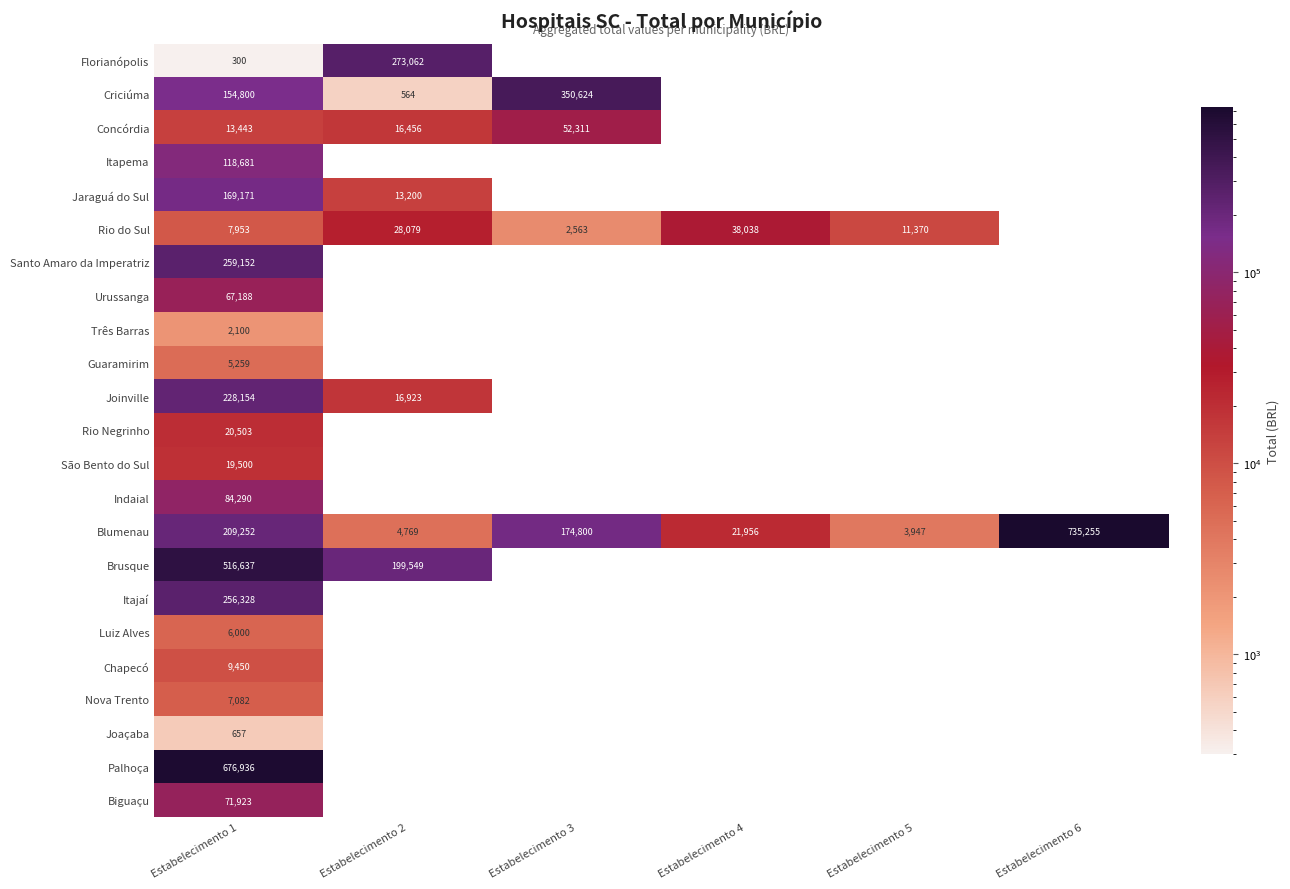

The Blumenau series shows 3947 at Estabelecimento 5. True or false?

True